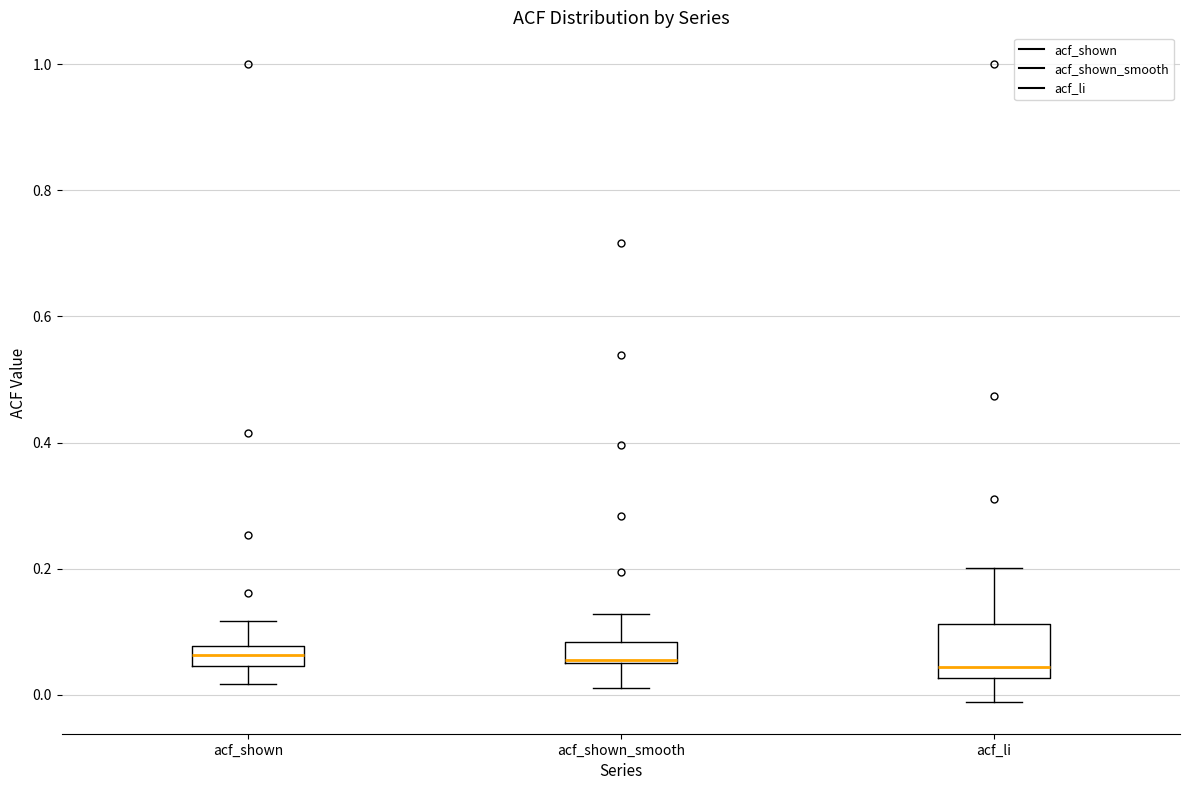

Where does the upper whisker of the box for acf_shown_smooth end on the y-axis? The values are not printed on the chart, so give them approximately, as read against the axis.

0.12